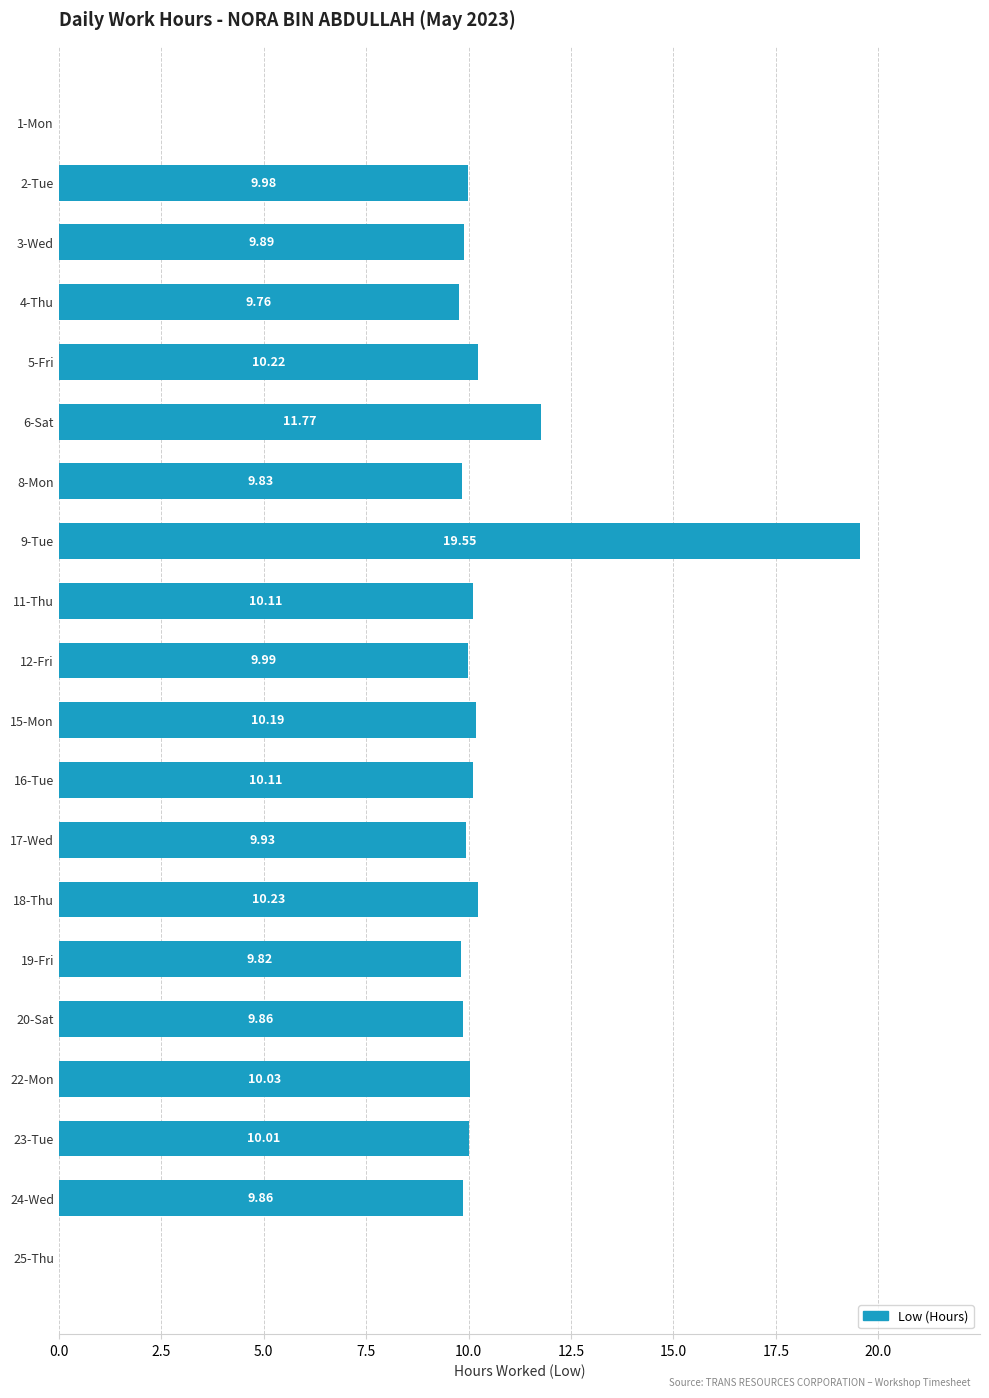

What is the maximum value shown in the chart?

19.6